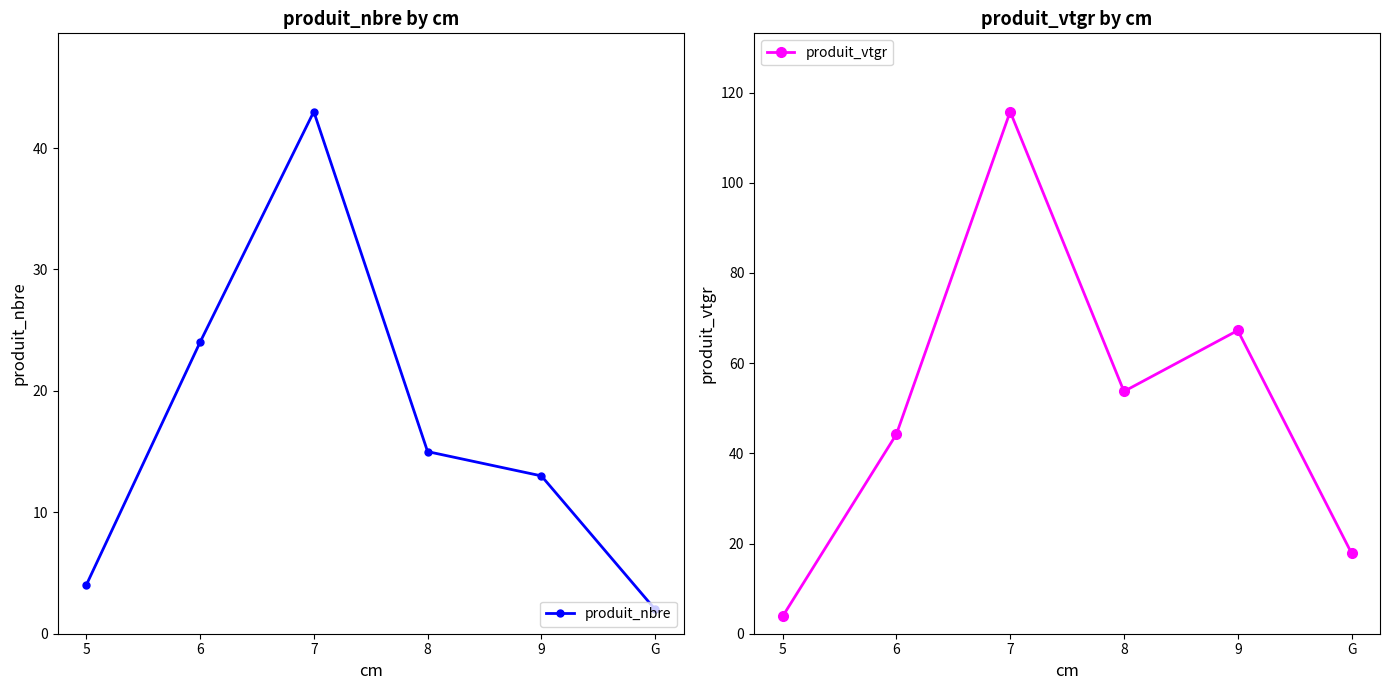

Which has a higher value, 6 or 5?

6